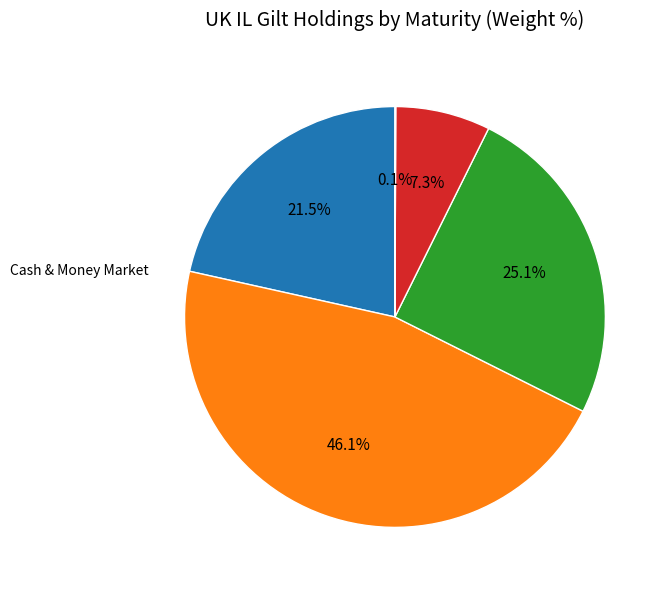

Is there any slice that represents more than half of the pie?

No